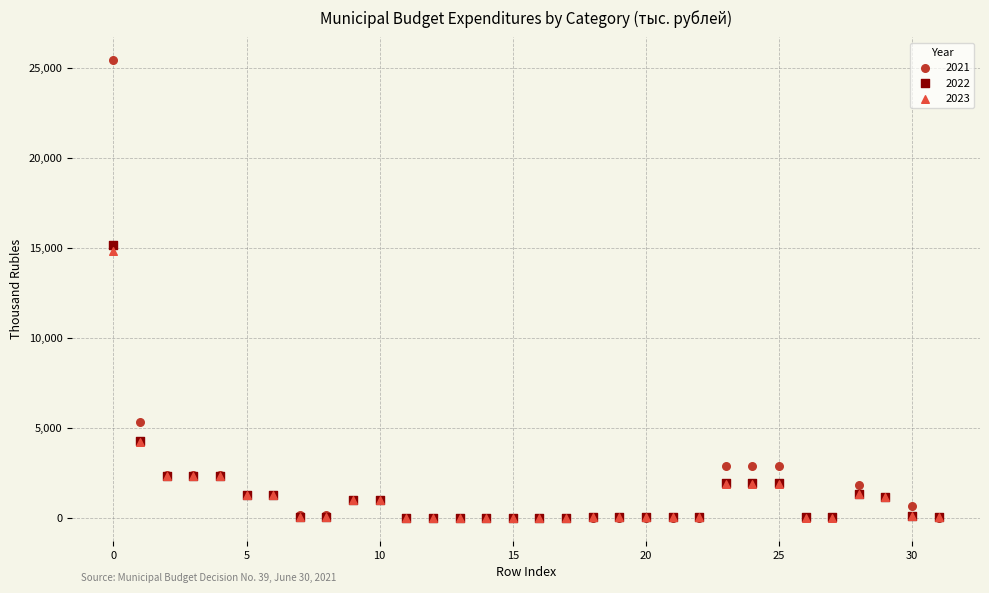

Across all series, what Y value is closest to 12721?

14806.4